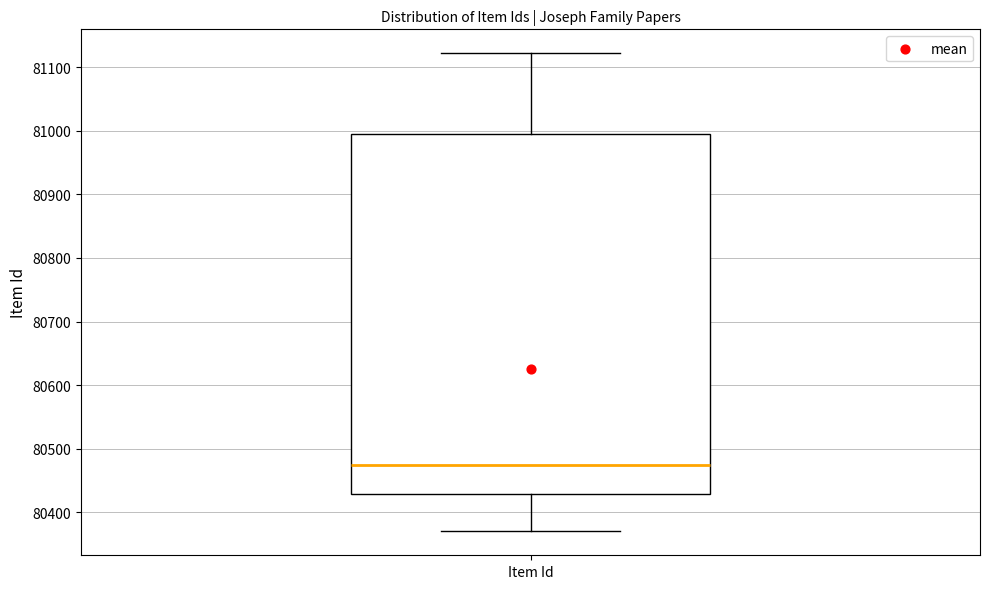

Read this box plot against the y-axis: the position of the median line, the range covered by the box, and the ends of both whiskers. The values are not printed on the chart, so give them approximately, as read against the axis.

median 80480, box 80430 to 81000, whiskers 80370 to 81120